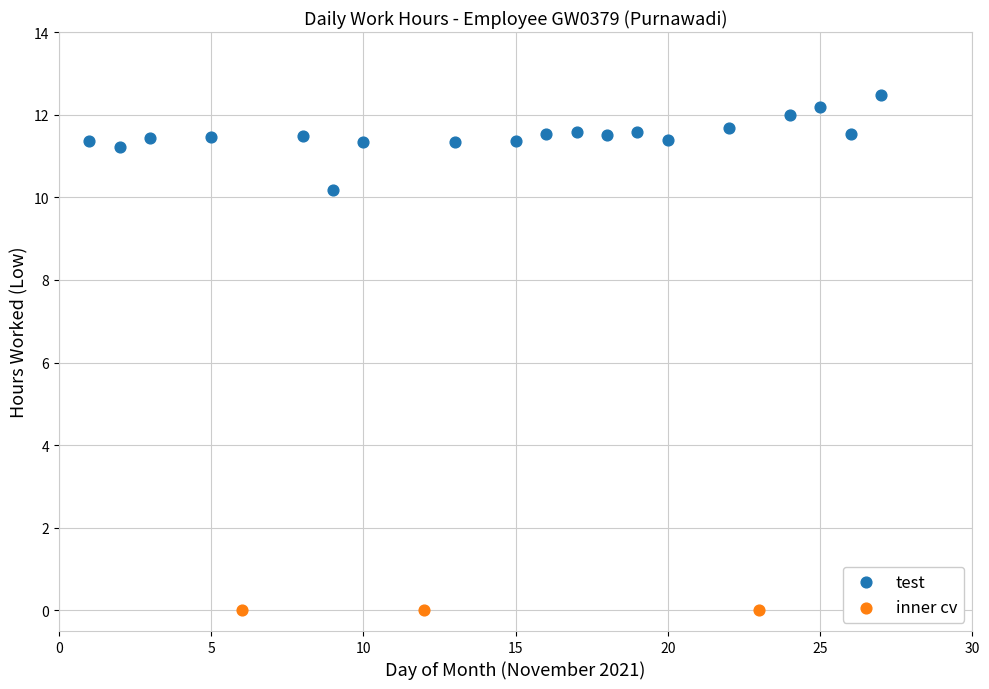

Which series reaches the minimum Y coordinate?

inner cv